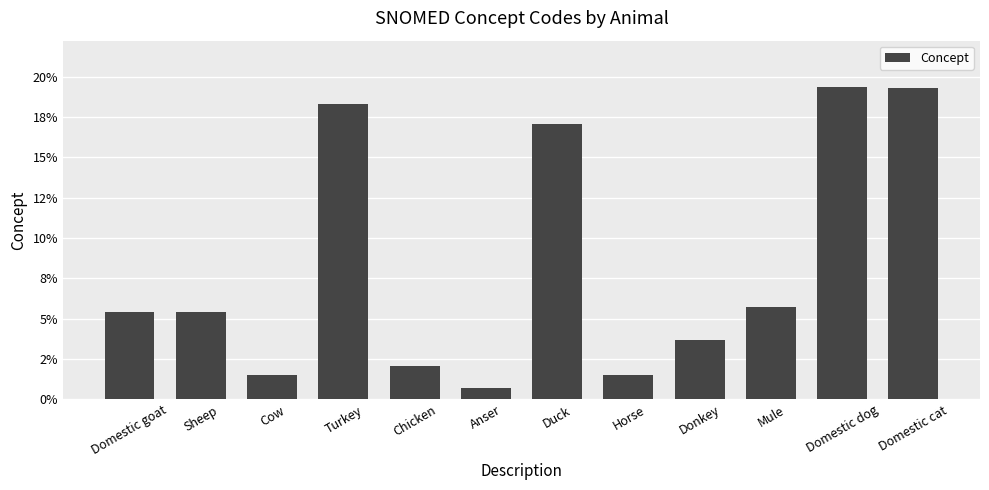

Approximately how many times larger is the value at Donkey compared to Duck?

0.2